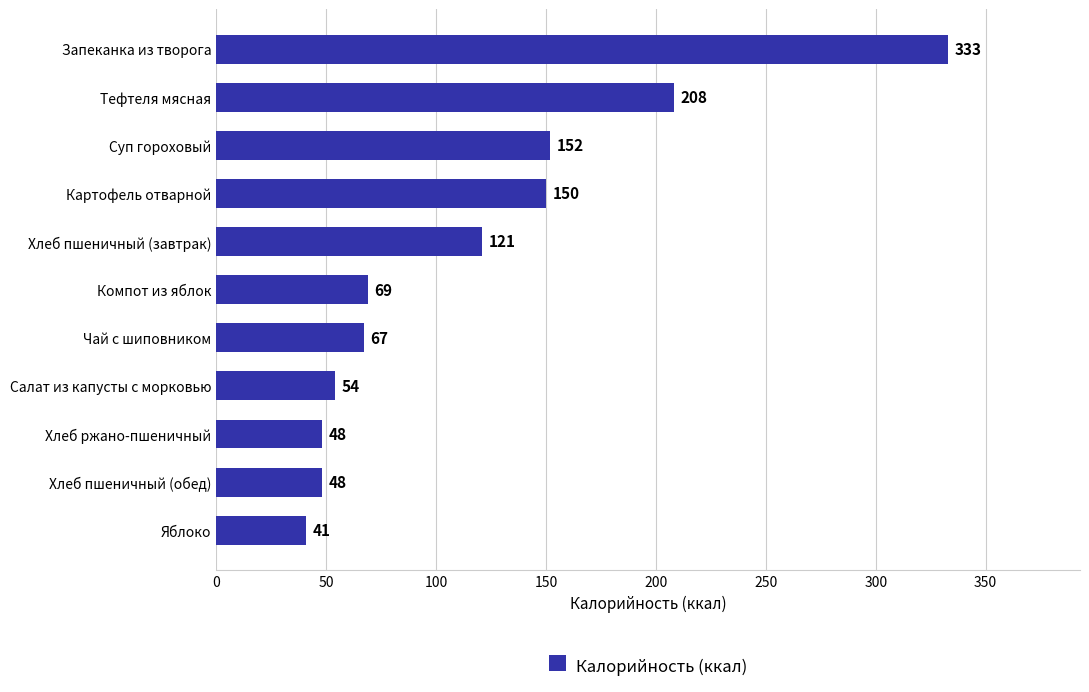

What is the difference between the second highest and second lowest values?

160